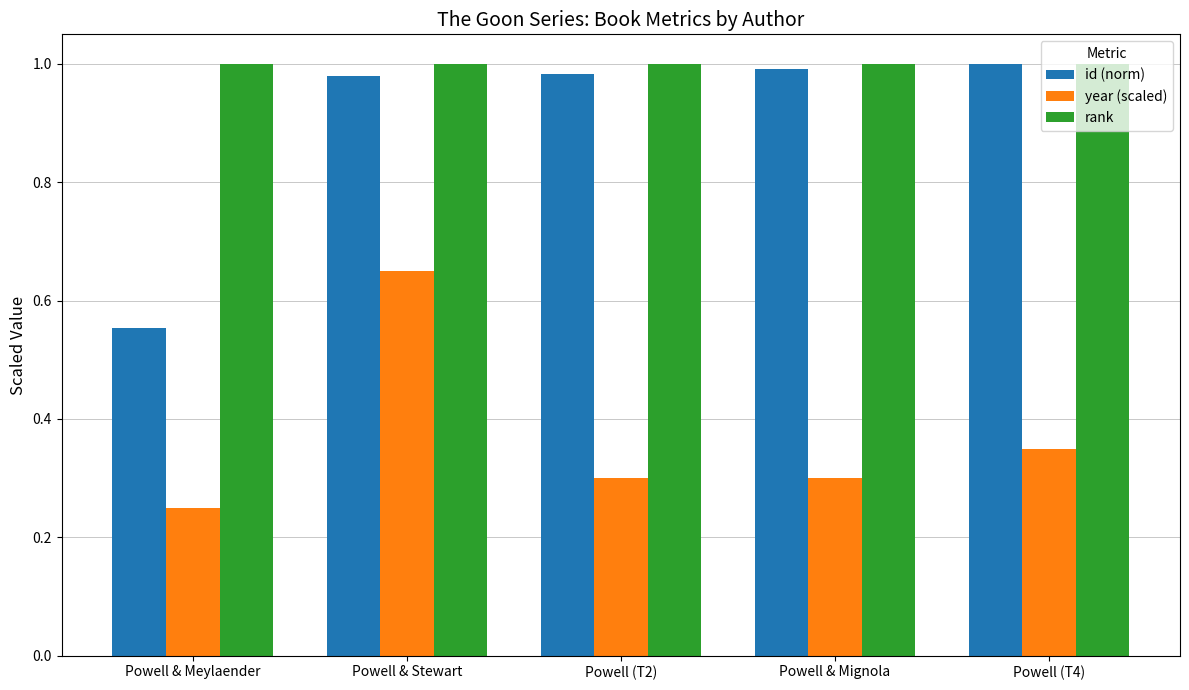

The value of rank at Powell & Stewart is 0.5. True or false?

False